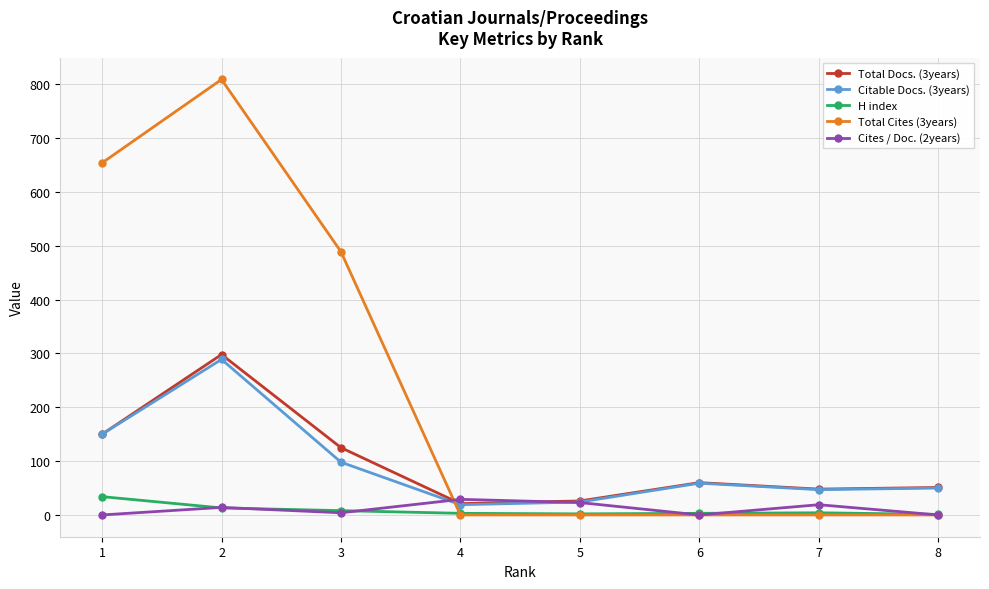

Which series has the widest spread of values?

Total Cites (3years)